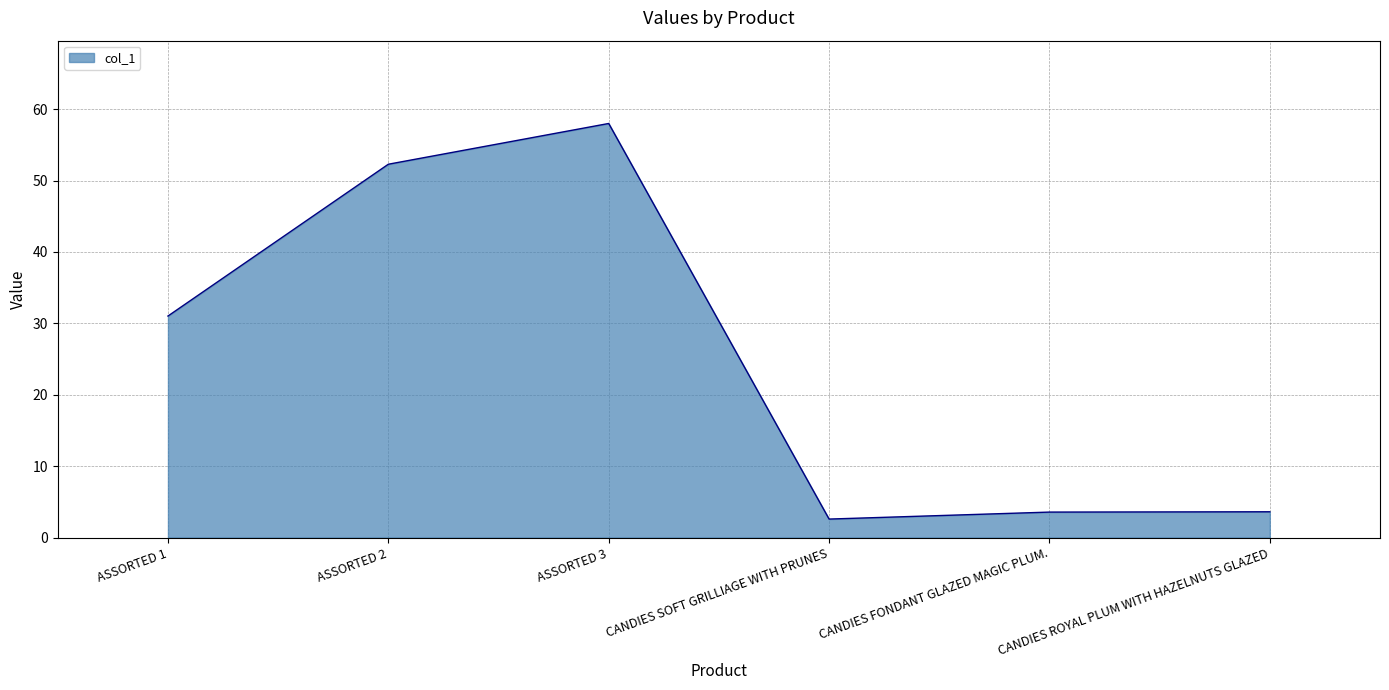

What position from the left is ASSORTED 2?

2